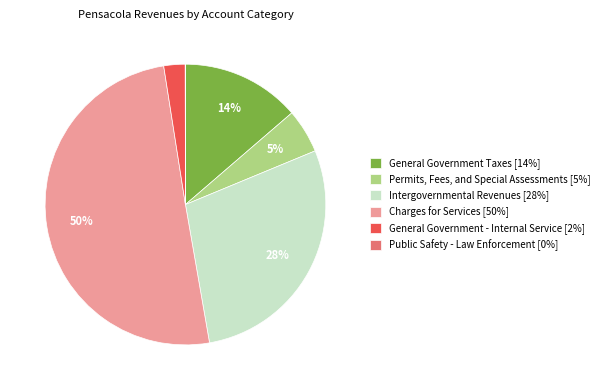

Does Permits, Fees, and Special Assessments represent more than half of the total?

No